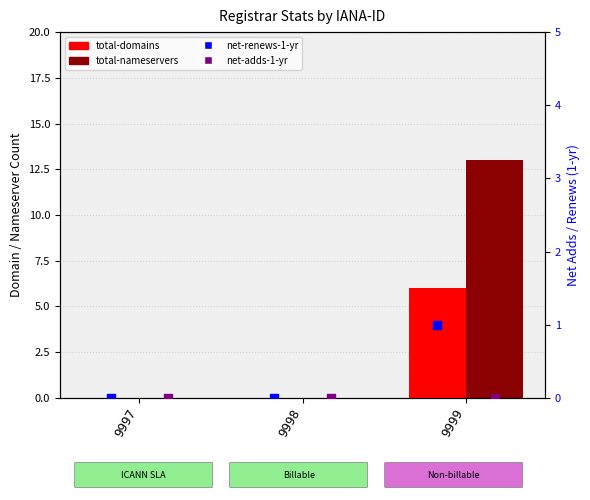

Which series contains the highest Y value?

total-nameservers